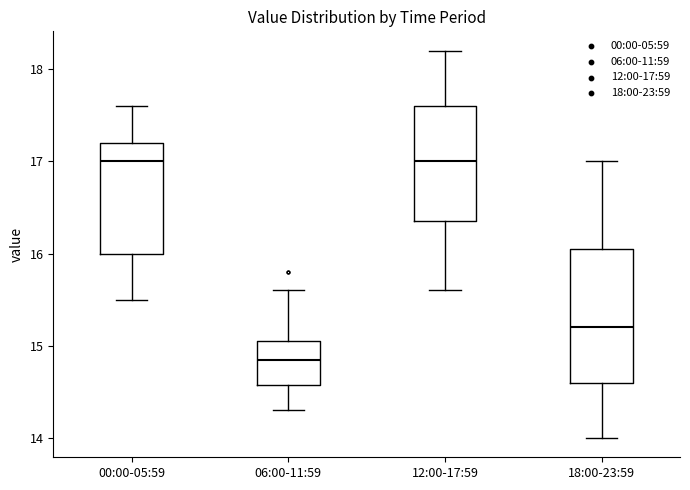

Reading left to right, transcribe this box plot: for each box, give where its median line is, the range the box spans, and where its two whiskers end, as read against the y-axis. The values are not printed on the chart, so give them approximately, as read against the axis.

00:00-05:59: median 17.0, box 16.0 to 17.2, whiskers 15.5 to 17.6
06:00-11:59: median 14.9, box 14.6 to 15.1, whiskers 14.3 to 15.6
12:00-17:59: median 17.0, box 16.4 to 17.6, whiskers 15.6 to 18.2
18:00-23:59: median 15.2, box 14.6 to 16.1, whiskers 14.0 to 17.0